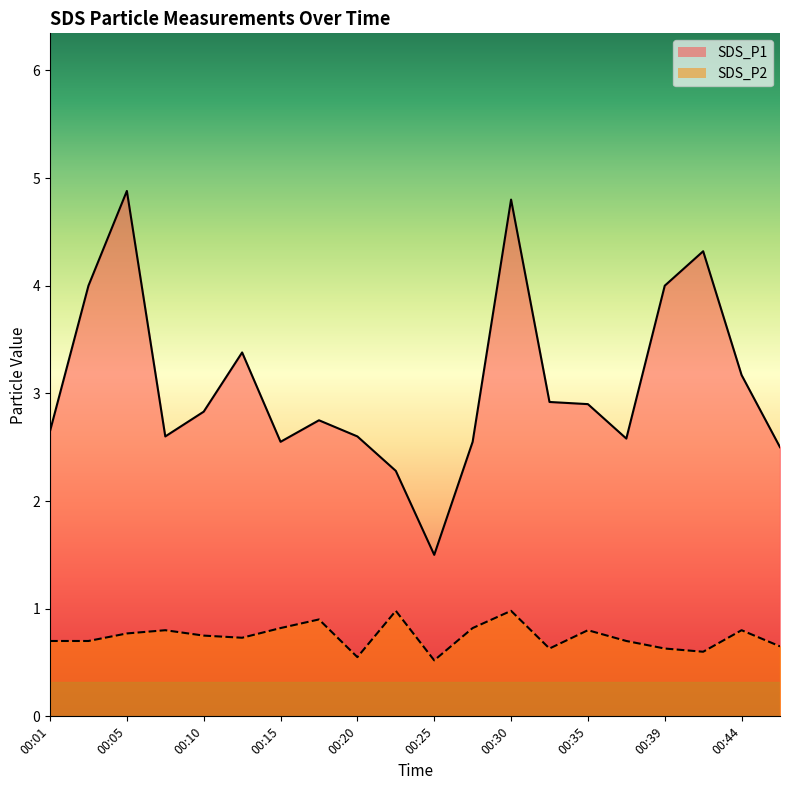

Reading left to right, what are all the values shown in this chart?

SDS_P1: 00:01=2.6	00:03=4.0	00:05=4.9	00:08=2.6	00:10=2.8	00:13=3.4	00:15=2.5	00:18=2.8	00:20=2.6	00:22=2.3	00:25=1.5	00:27=2.5	00:30=4.8	00:32=2.9	00:35=2.9	00:37=2.6	00:39=4.0	00:42=4.3	00:44=3.2	00:47=2.5
SDS_P2: 00:01=0.7	00:03=0.7	00:05=0.8	00:08=0.8	00:10=0.8	00:13=0.7	00:15=0.8	00:18=0.9	00:20=0.6	00:22=1.0	00:25=0.5	00:27=0.8	00:30=1.0	00:32=0.6	00:35=0.8	00:37=0.7	00:39=0.6	00:42=0.6	00:44=0.8	00:47=0.7